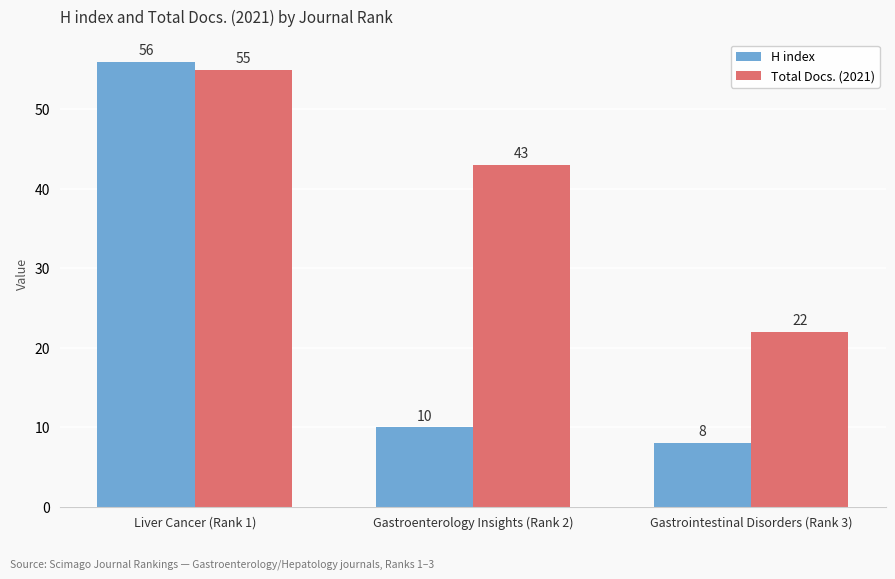

How many data points in Total Docs. (2021) are less than 43?

1